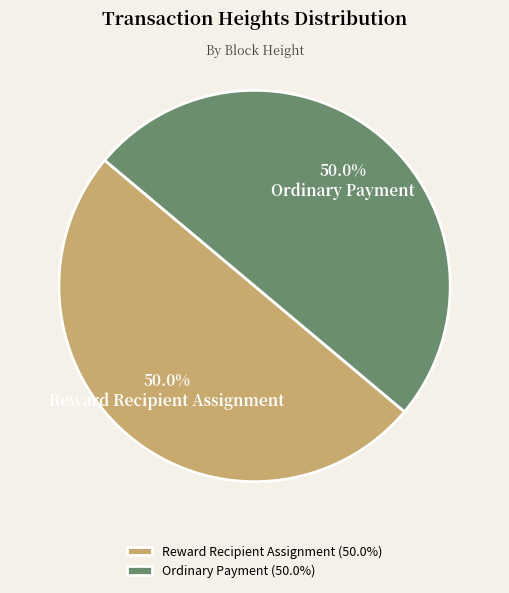

To the nearest percent, what is the average slice percentage?

50%